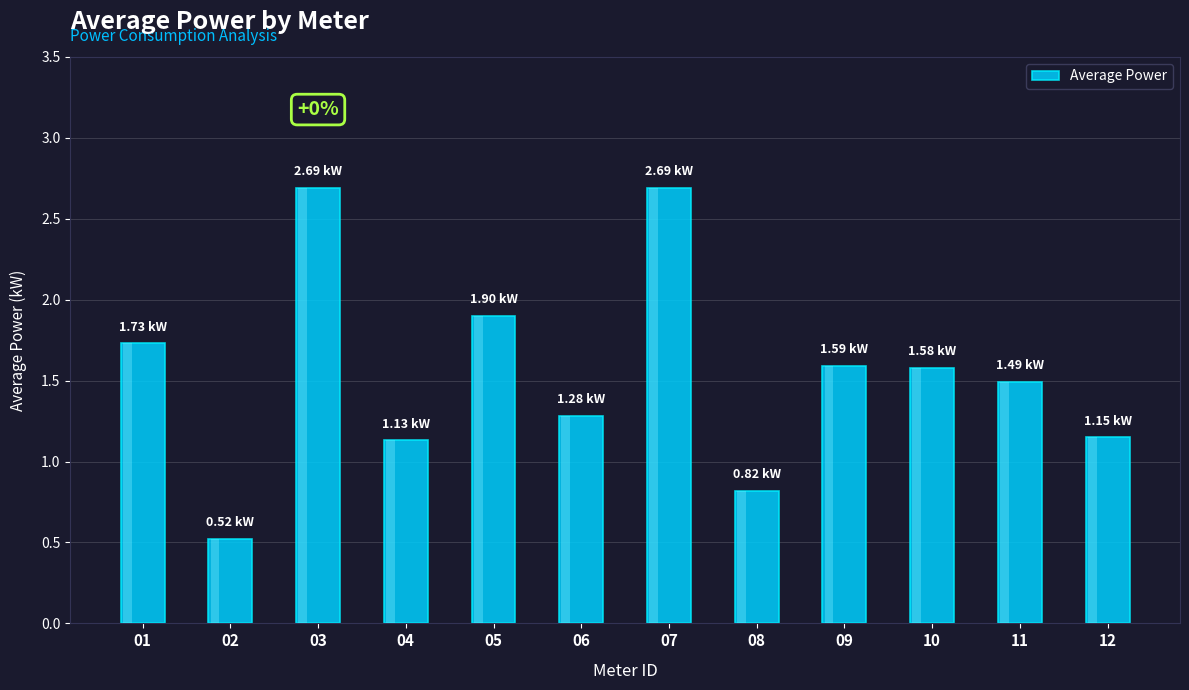

What is the sum of the values at 07 and 04?

3.8